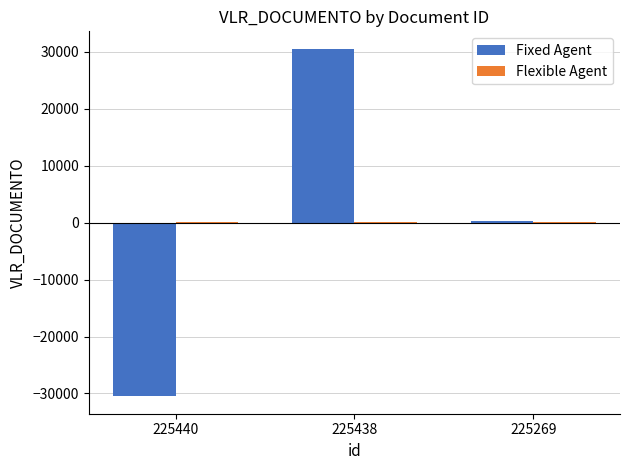

At which category is the sum across all series the highest?

225438